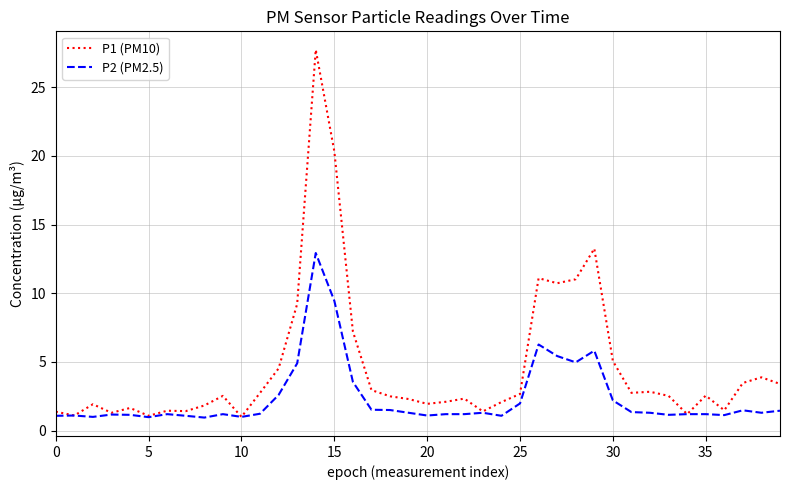

List the series in order of their overall mean, lowest first.

P2 (PM2.5), P1 (PM10)